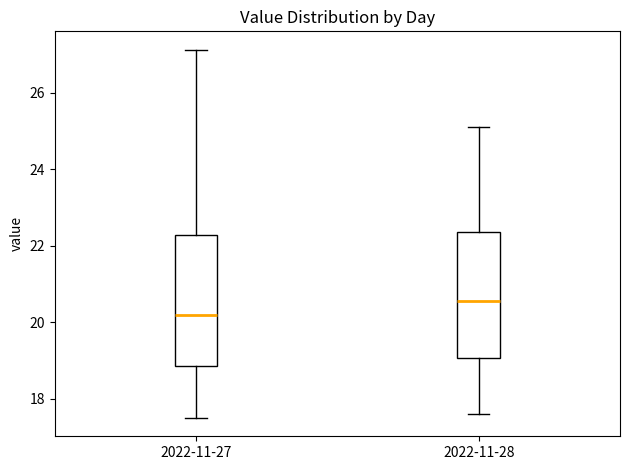

Reading left to right, read every box against the y-axis: the position of its median line, the range the box covers, and the ends of its whiskers. The values are not printed on the chart, so give them approximately, as read against the axis.

2022-11-27: median 20.2, box 18.8 to 22.2, whiskers 17.6 to 27.2
2022-11-28: median 20.6, box 19.0 to 22.4, whiskers 17.6 to 25.2